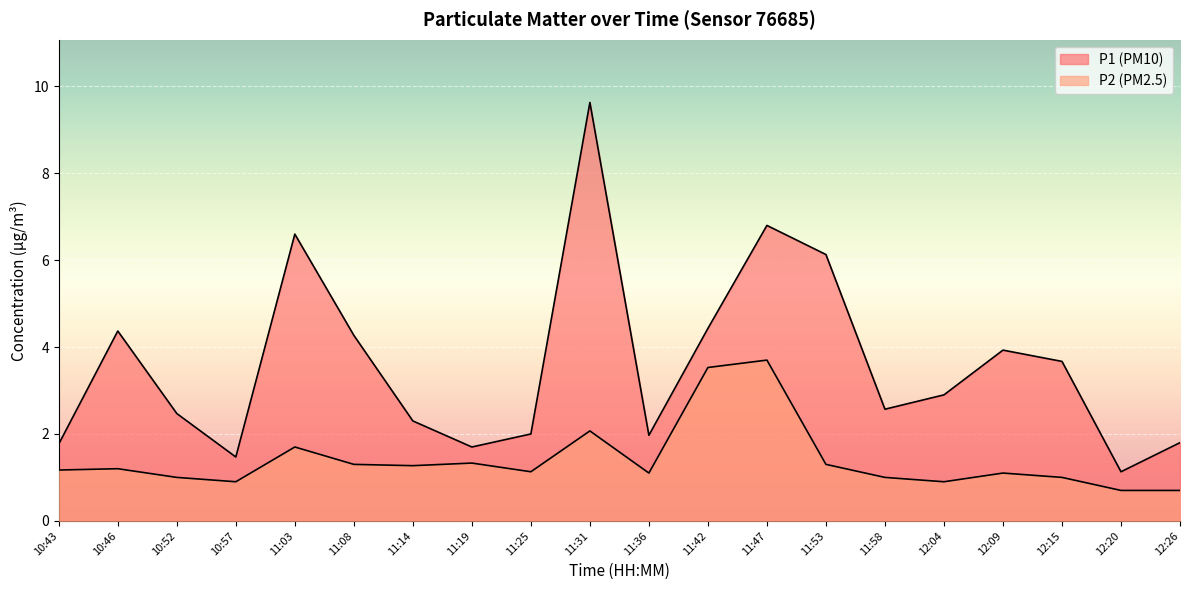

How many data points in P2 are above 1?

13